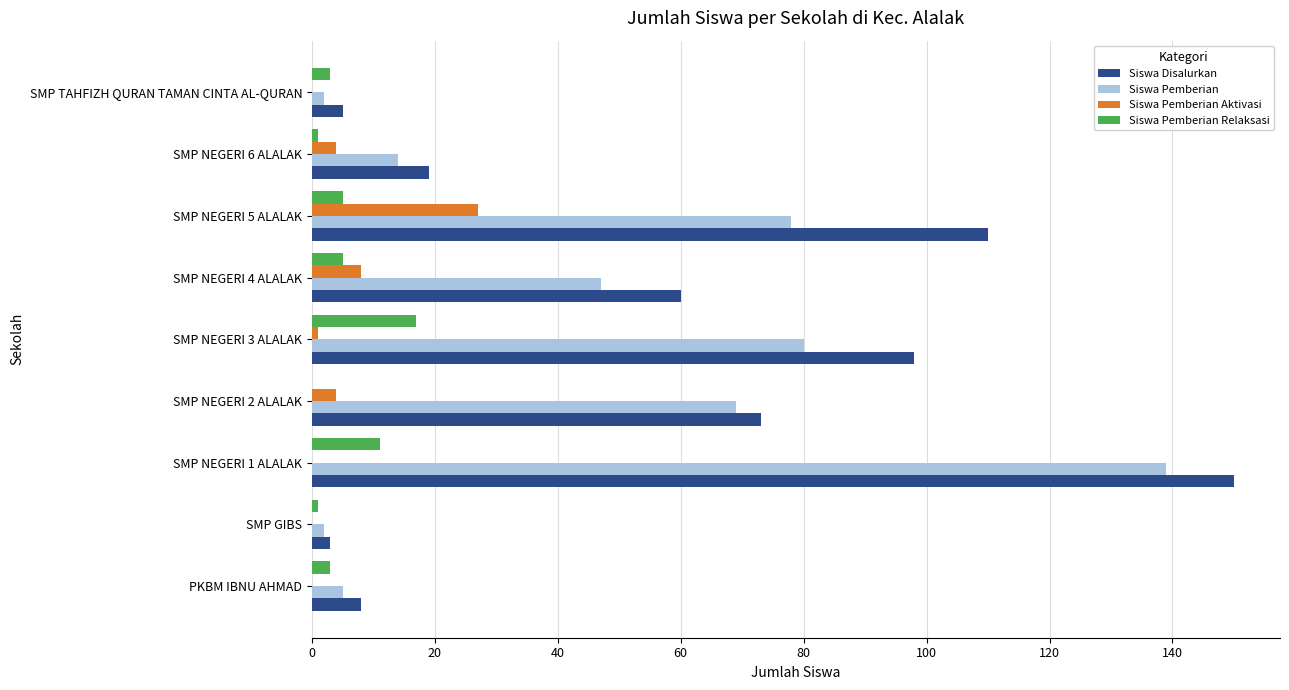

At which category is the sum across all series the highest?

SMP NEGERI 1 ALALAK